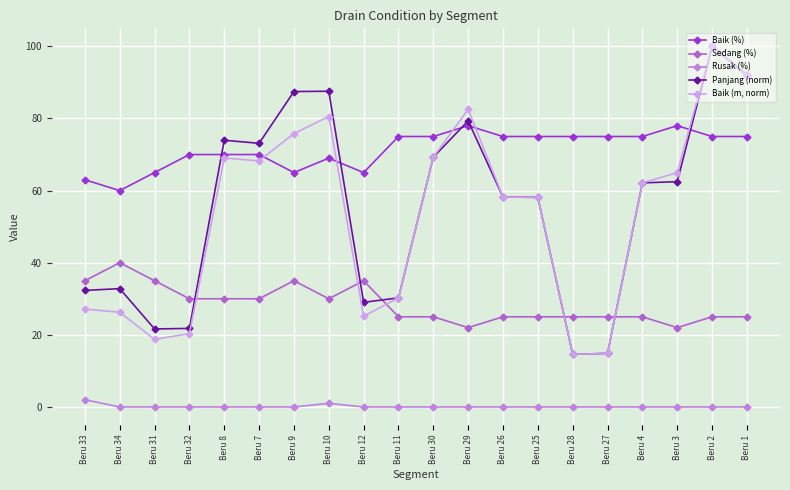

What is the sum of the Sedang (%) values at Beru 7 and Beru 8?

60.0